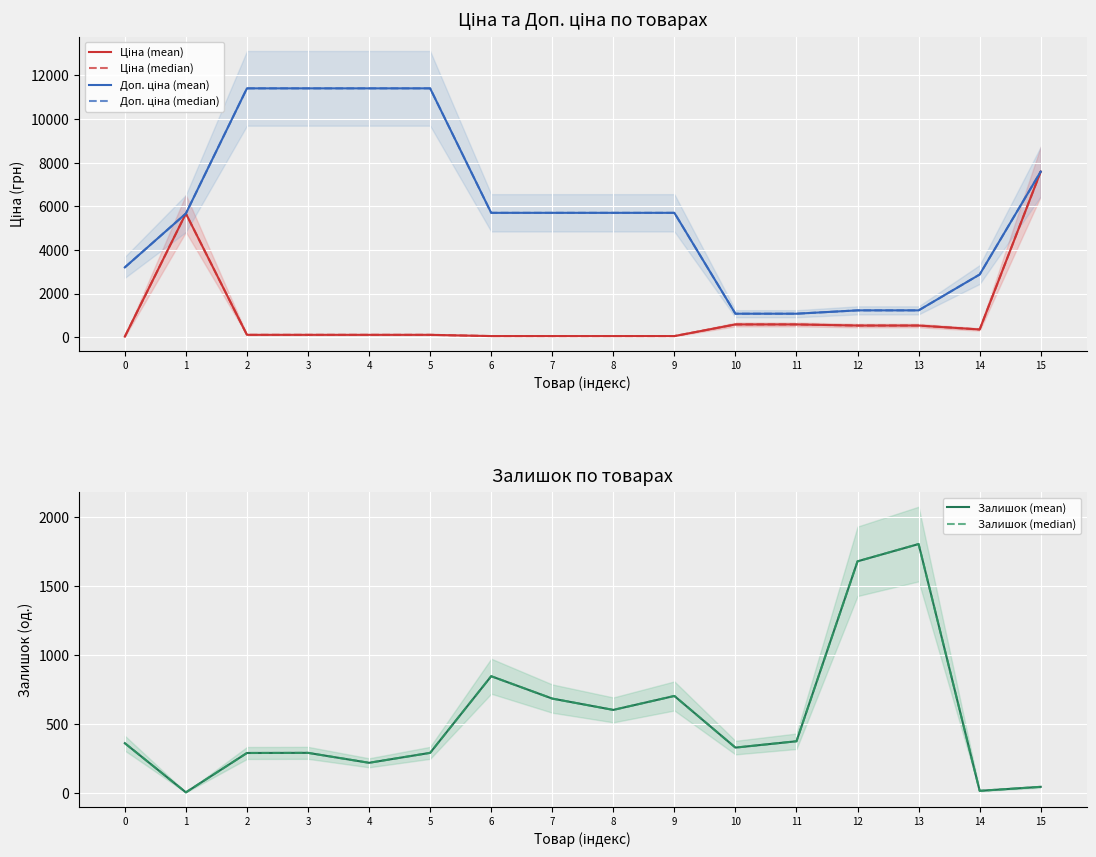

What is the difference between the highest and lowest values at 9?

5647.9